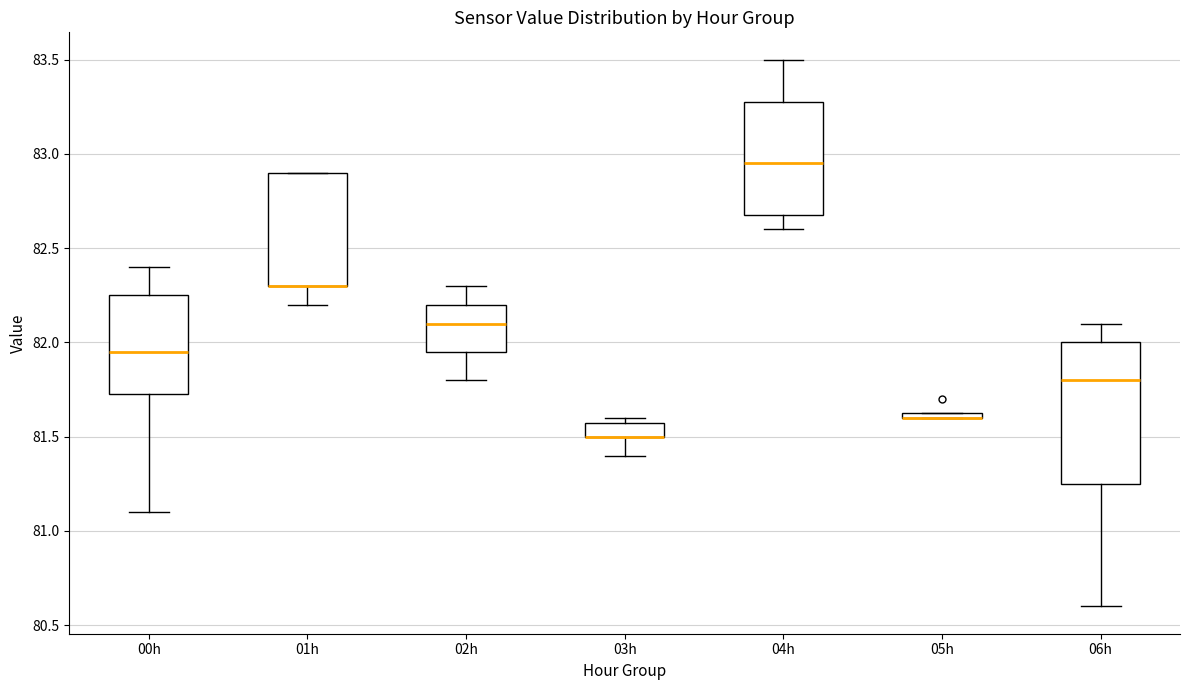

Where does the upper whisker of the box for 00h end on the y-axis? The values are not printed on the chart, so give them approximately, as read against the axis.

82.40